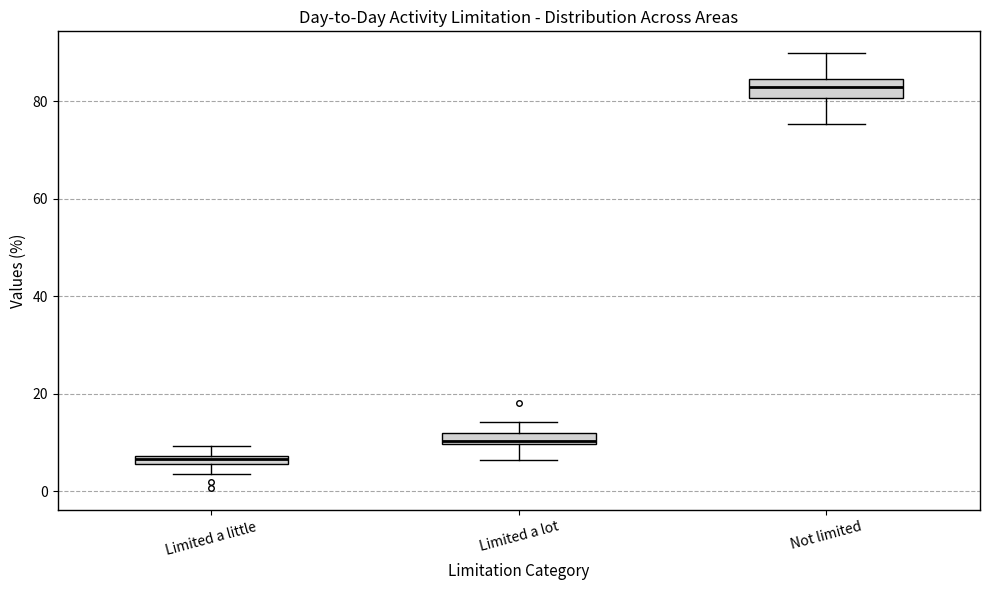

Where is the lower edge of the box for Limited a little on the y-axis? The values are not printed on the chart, so give them approximately, as read against the axis.

6